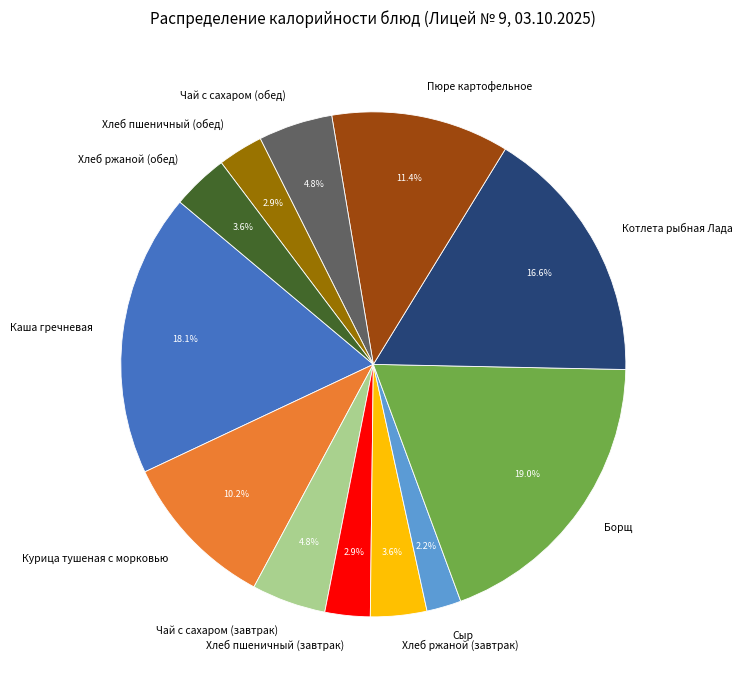

The Каша гречневая slice represents 26% of the pie. True or false?

False